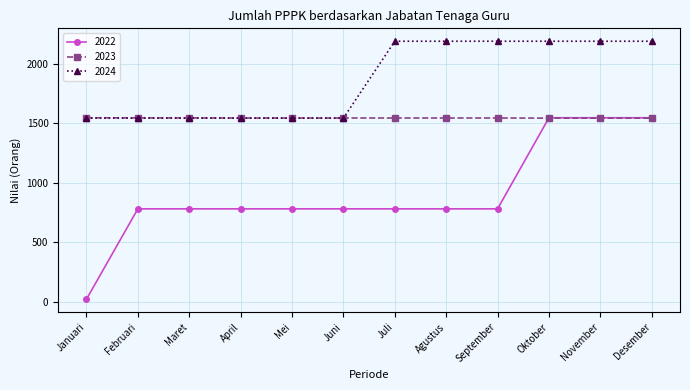

True or false: 2024 has a value of 1543 at Februari.

True